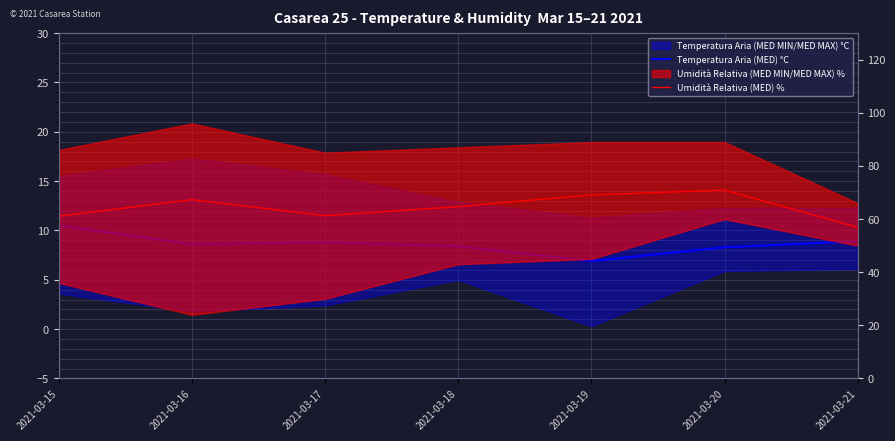

True or false: Umidità Relativa (MED) % and Temperatura Aria (MED) °C cross at least once.

False